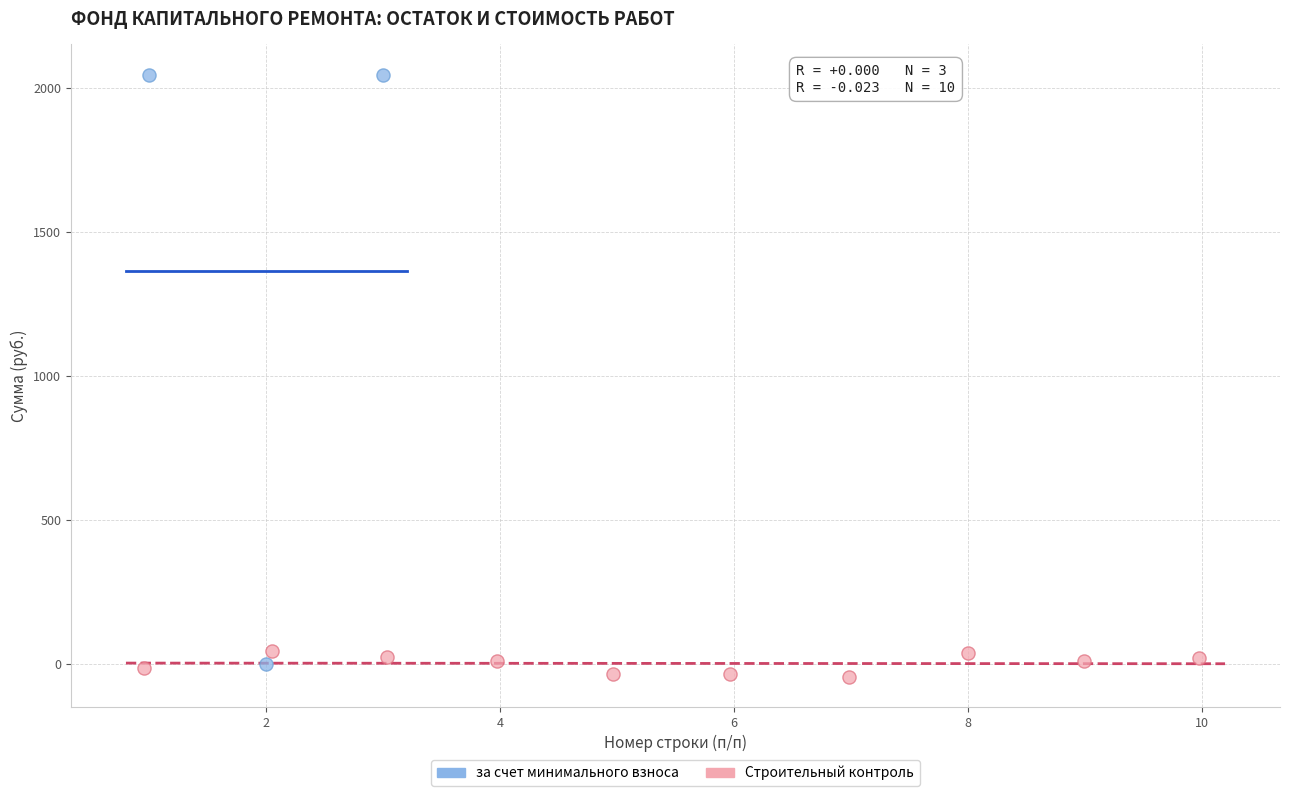

Which series reaches the minimum Y coordinate?

Строительный контроль